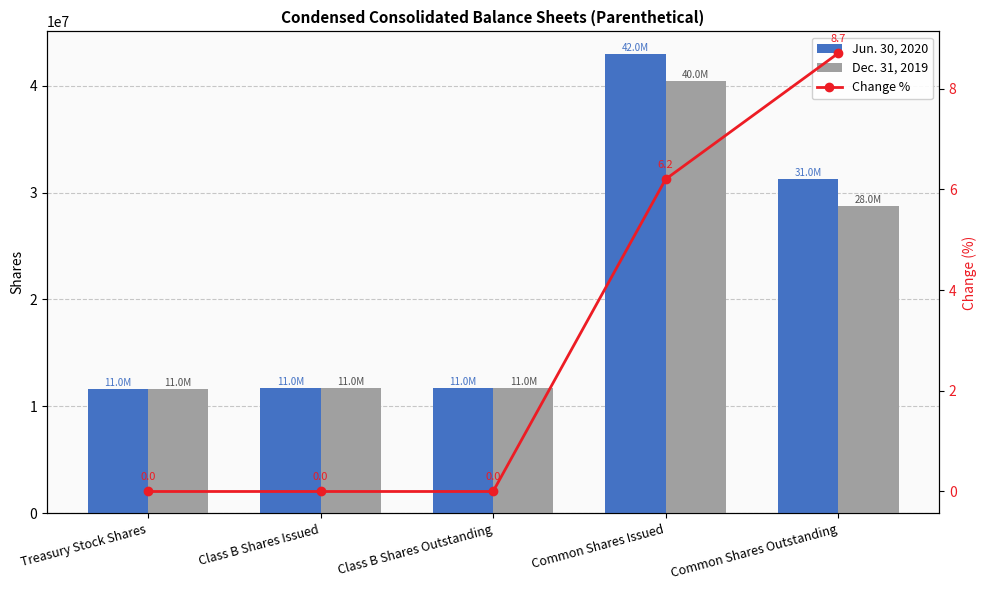

True or false: Jun. 30, 2020 has a value of 4602022.7 at Class B Shares Issued.

False